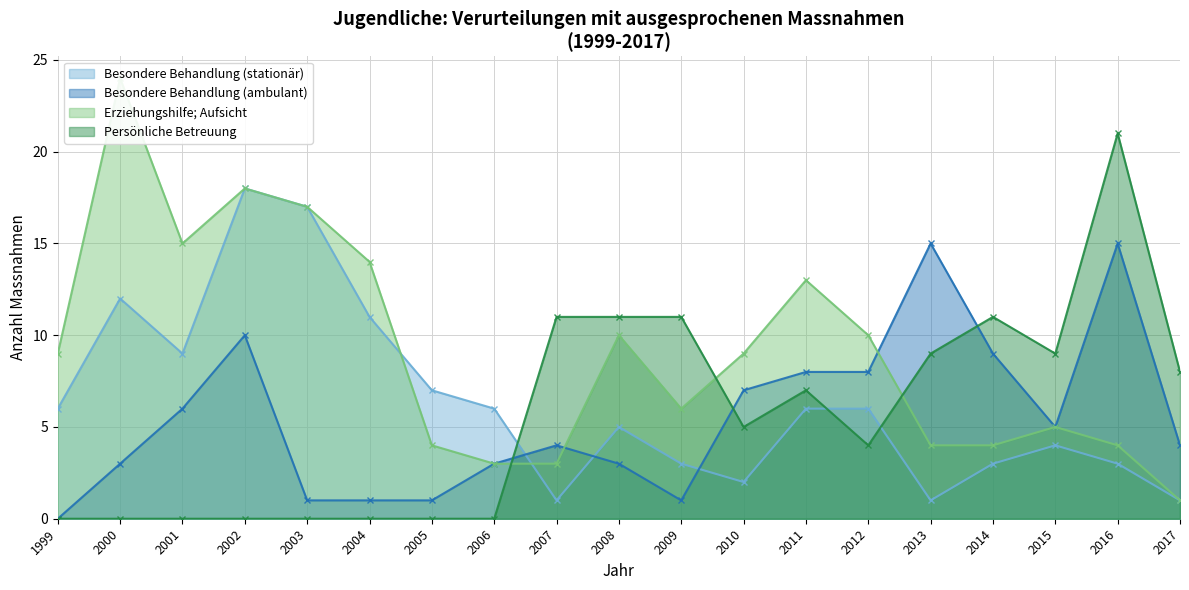

At how many categories does at least one series exceed 11?

8